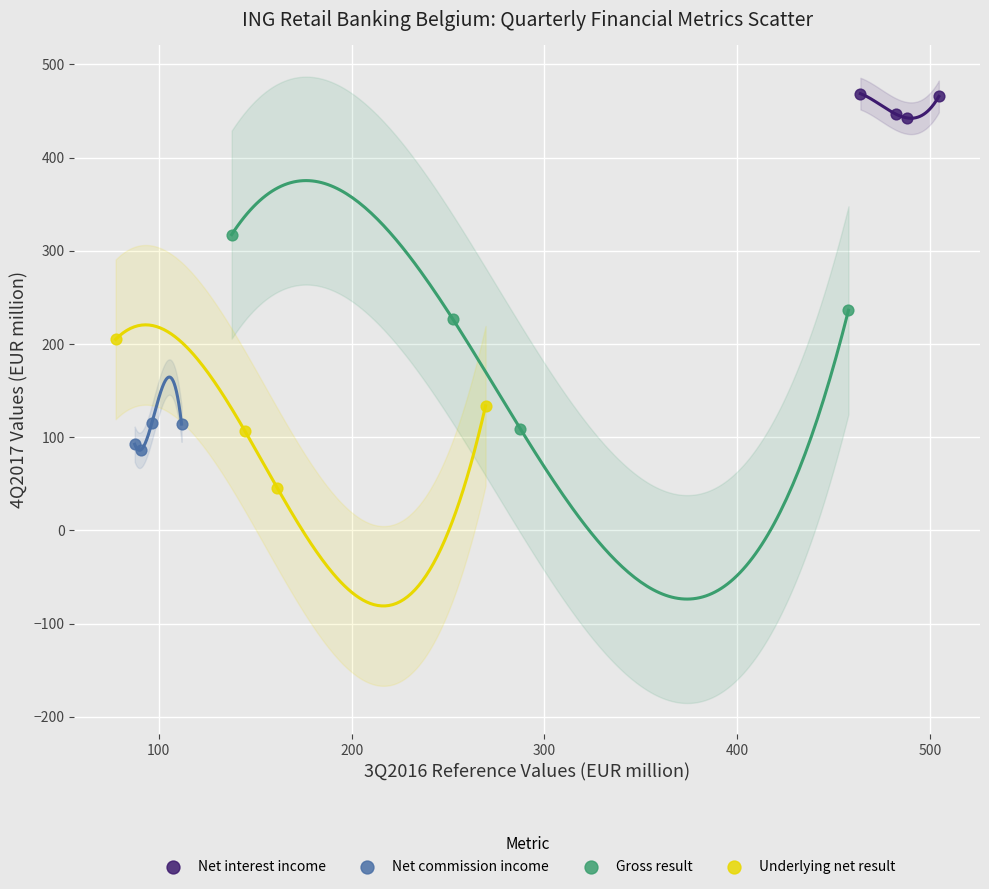

Which series reaches the minimum Y coordinate?

Underlying net result